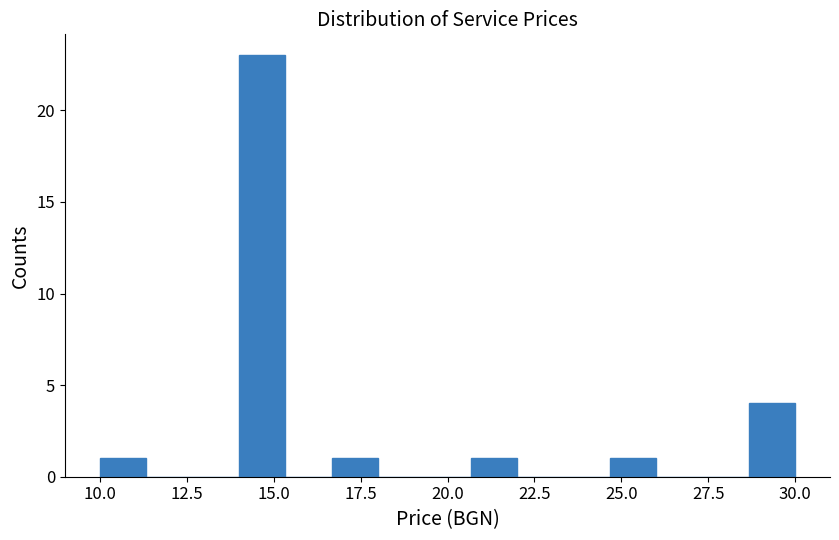

Around what value on the x-axis is the tallest bar? Give the approximate position of its centre, as read against the axis.

14.5